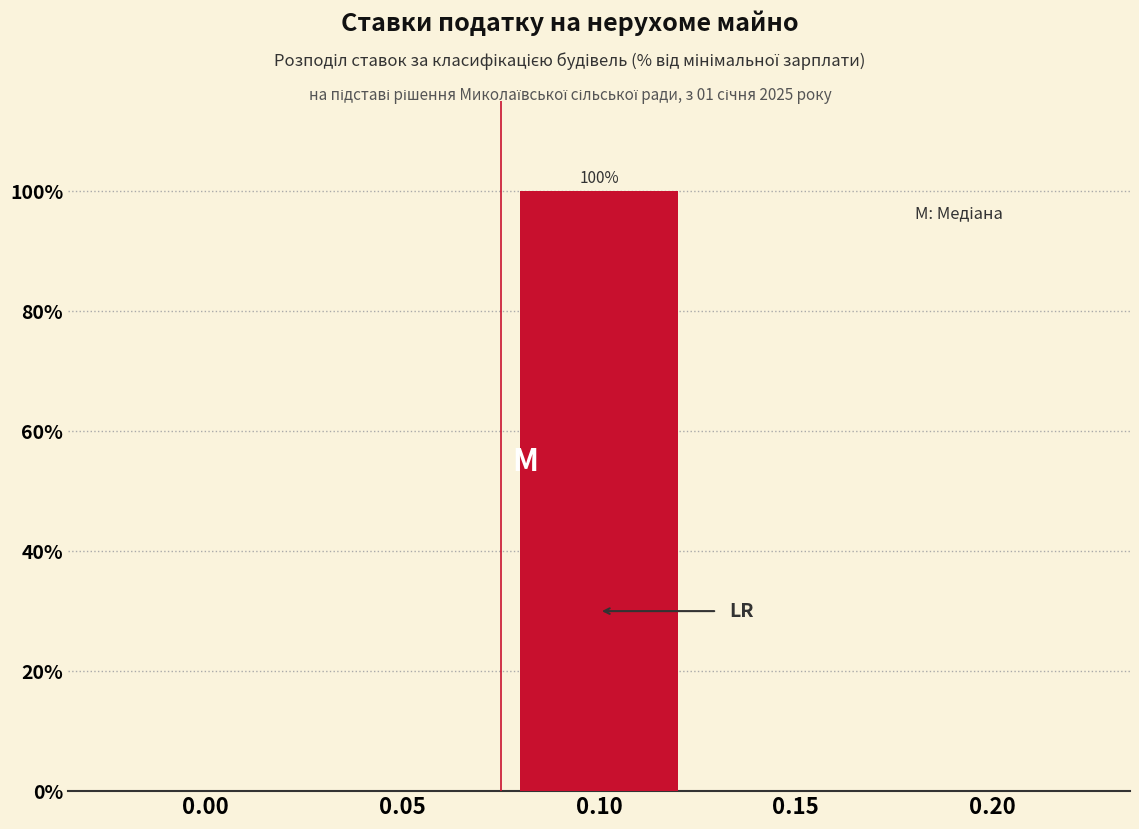

Reading left to right, list all the values displayed in this chart.

0.00=0	0.05=0	0.10=100	0.15=0	0.20=0